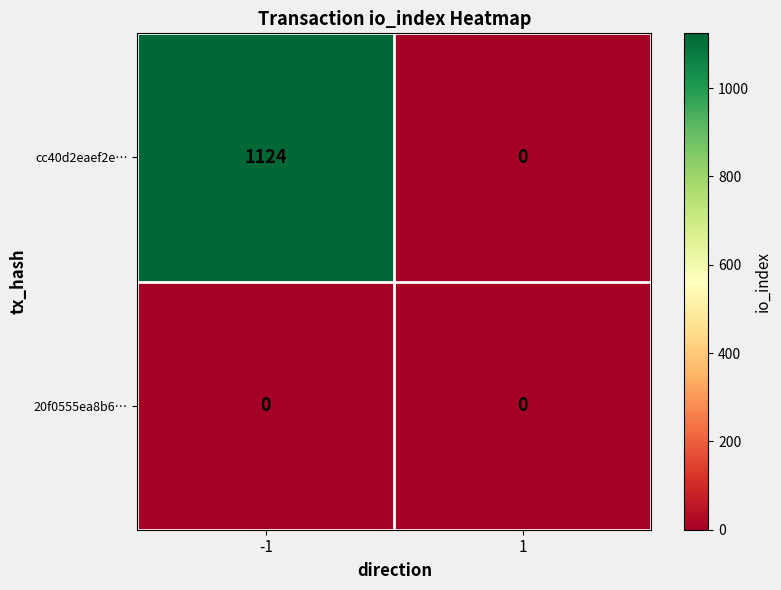

Which series has the largest range (max minus min)?

cc40d2eaef2e…